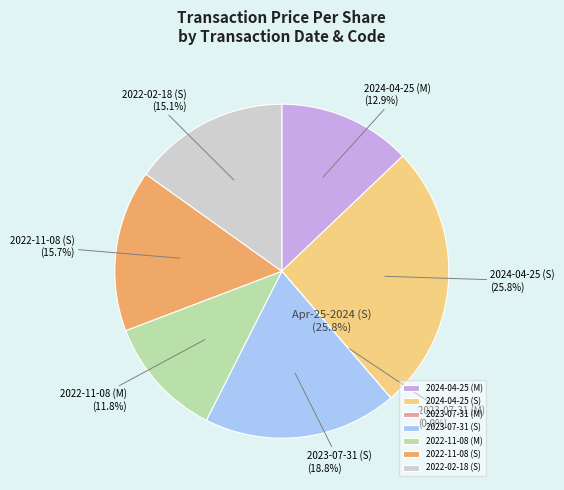

Is 2023-07-31 (S) the majority of the pie?

No